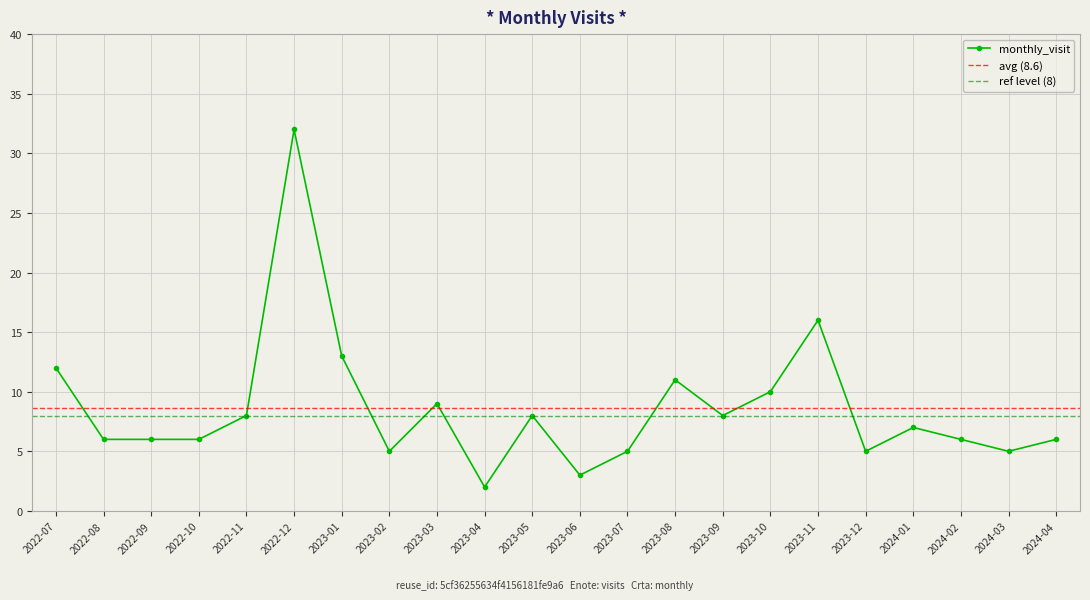

List the labels in order of value, largest first.

2022-12, 2023-11, 2023-01, 2022-07, 2023-08, 2023-10, 2023-03, 2022-11, 2023-05, 2023-09, 2024-01, 2022-08, 2022-09, 2022-10, 2024-02, 2024-04, 2023-02, 2023-07, 2023-12, 2024-03, 2023-06, 2023-04